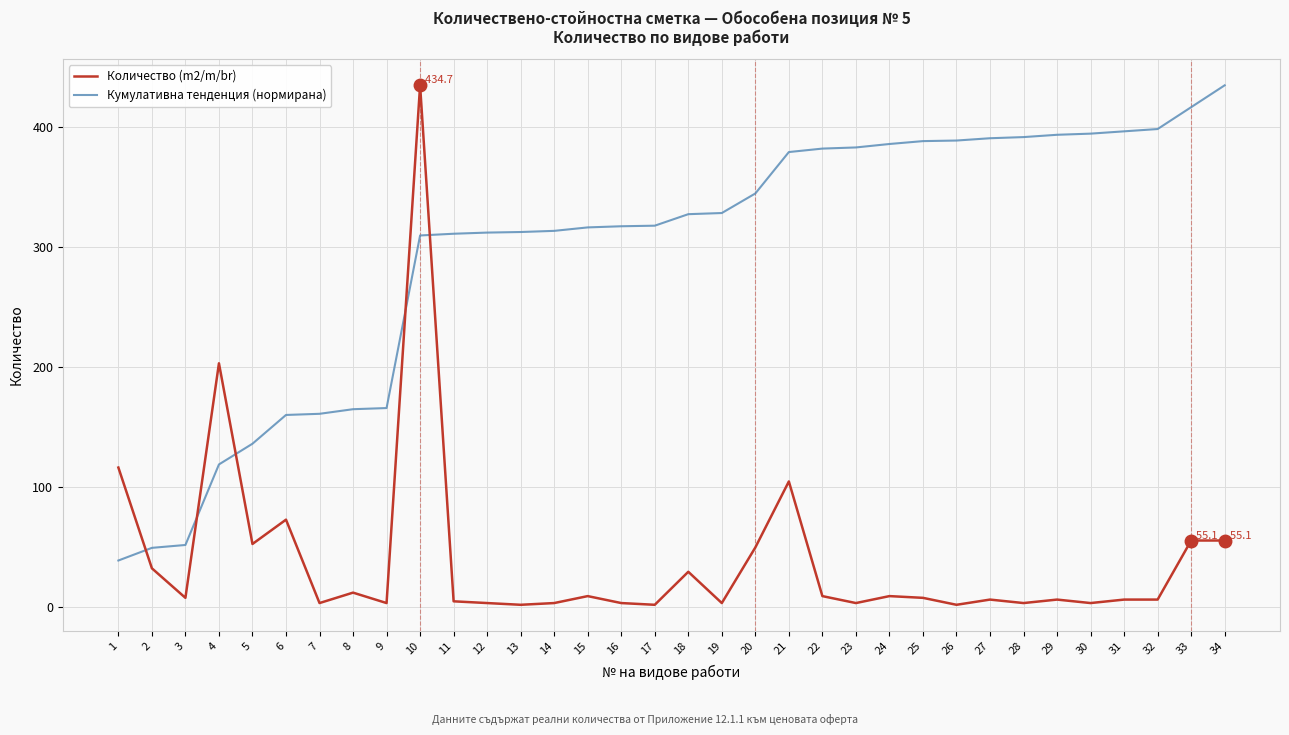

How many intersections are there between Кумулативна тенденция (нормирана) and Количество (m2/m/br)?

5